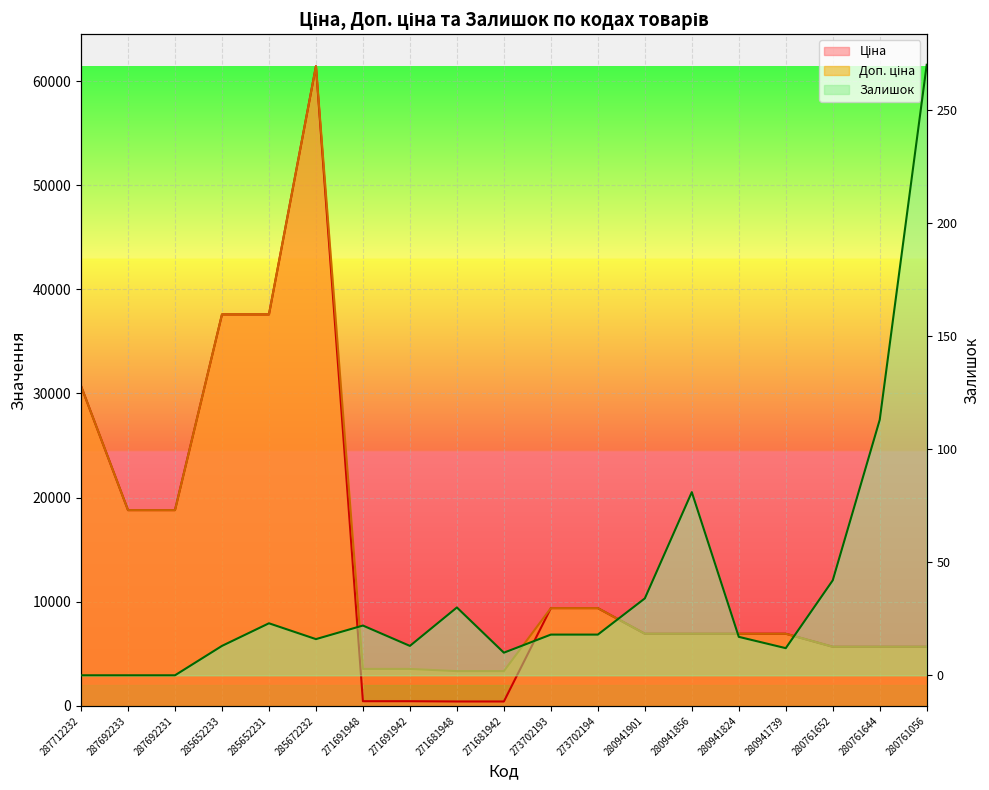

Read the Ціна value at 273702194.

9384.0